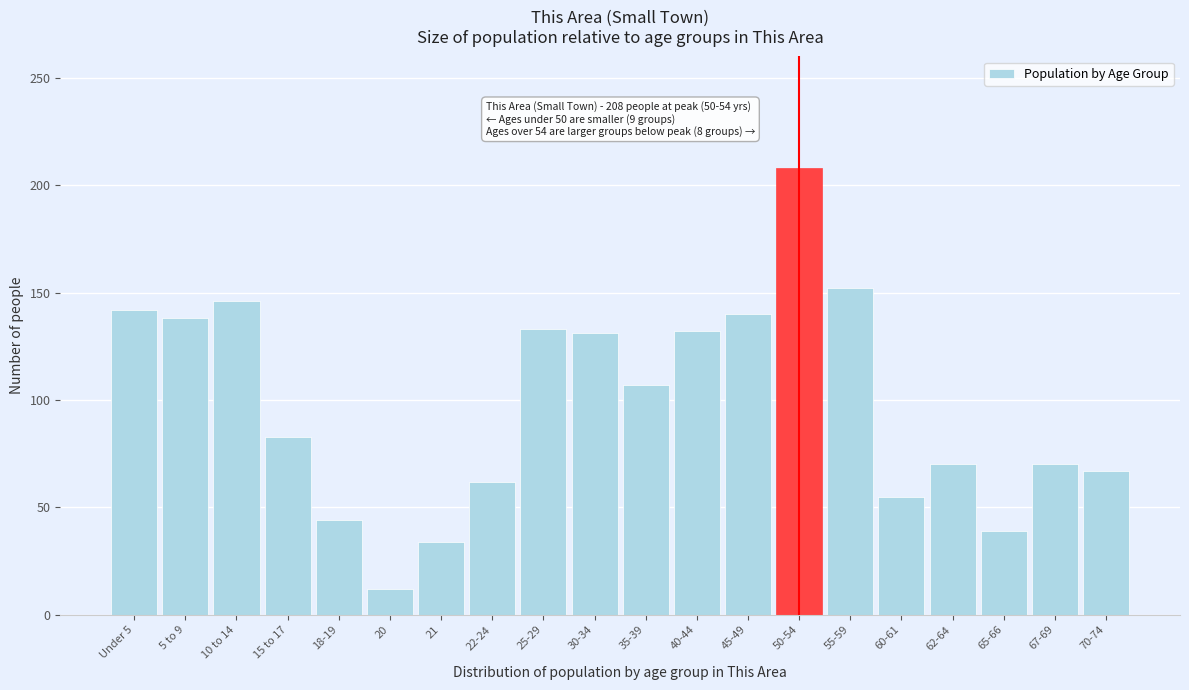

The chart shows a value of 152 at 55-59. True or false?

True